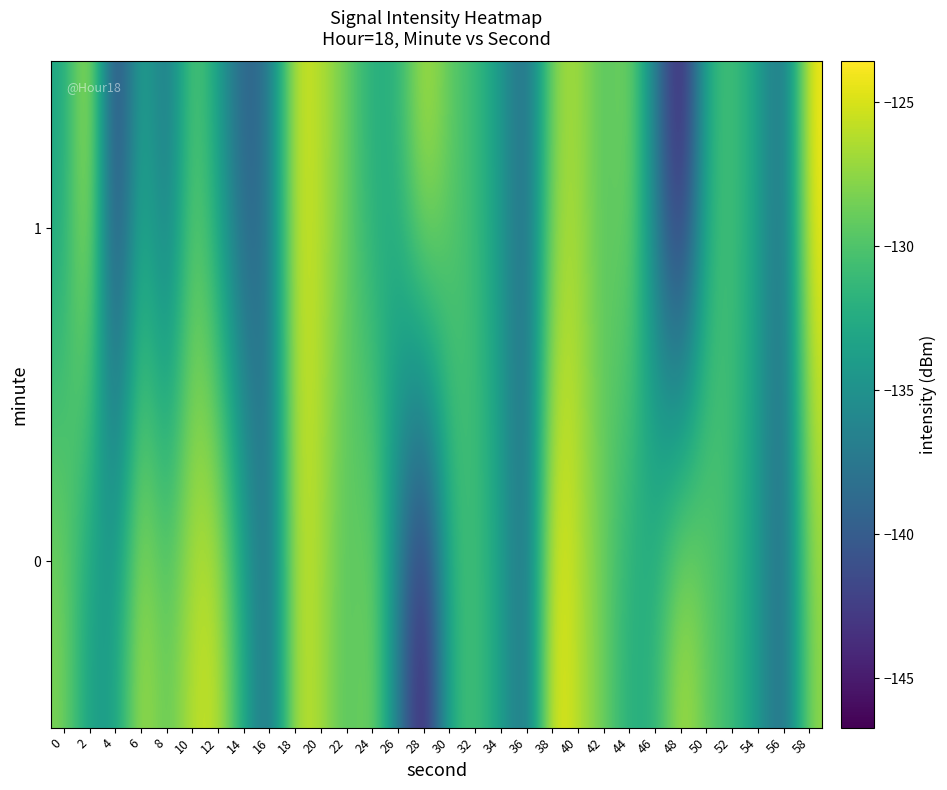

Which category has the lowest value across all series?

28